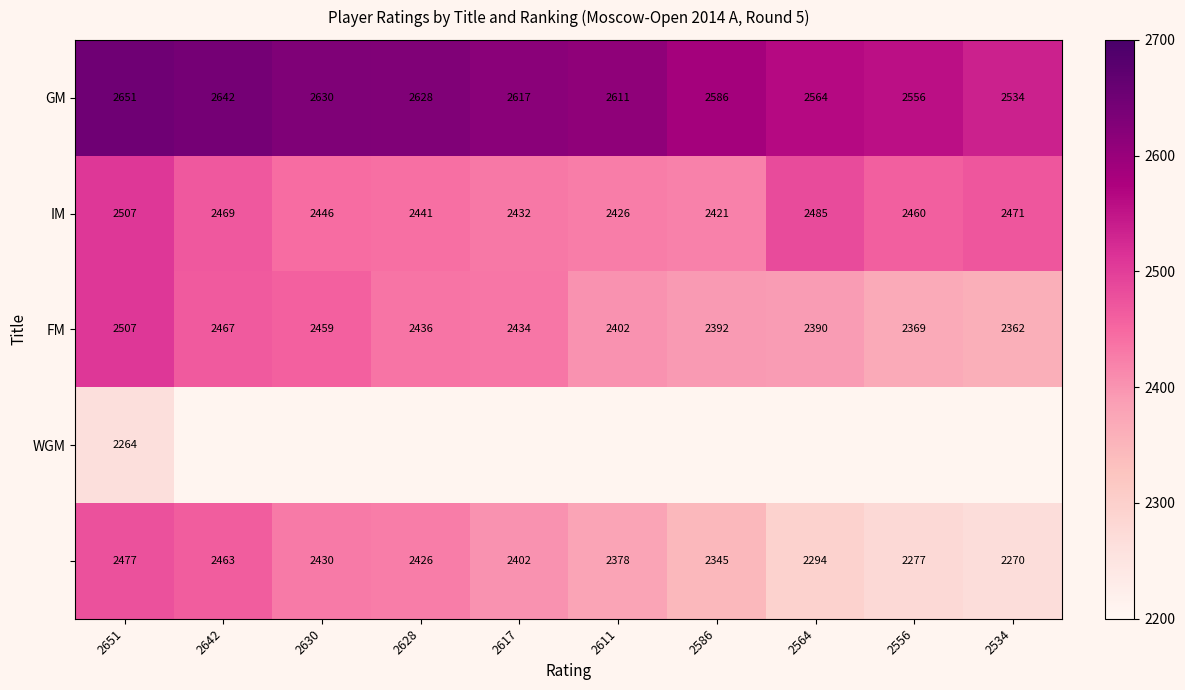

What is the spread (max minus min) of values at 2651?

387